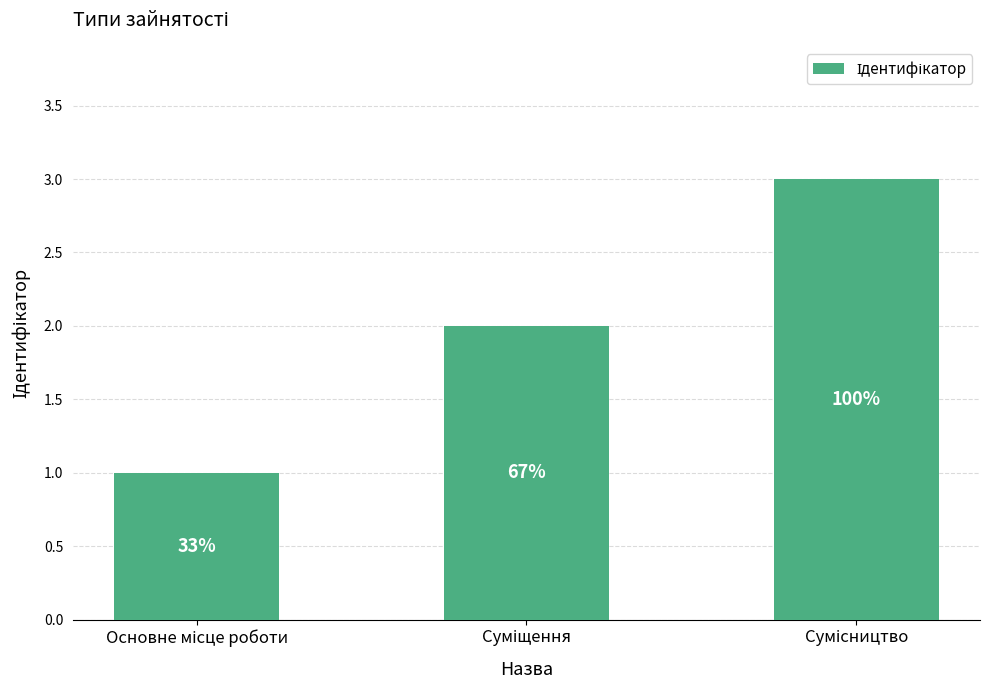

Are the bars horizontal?

No